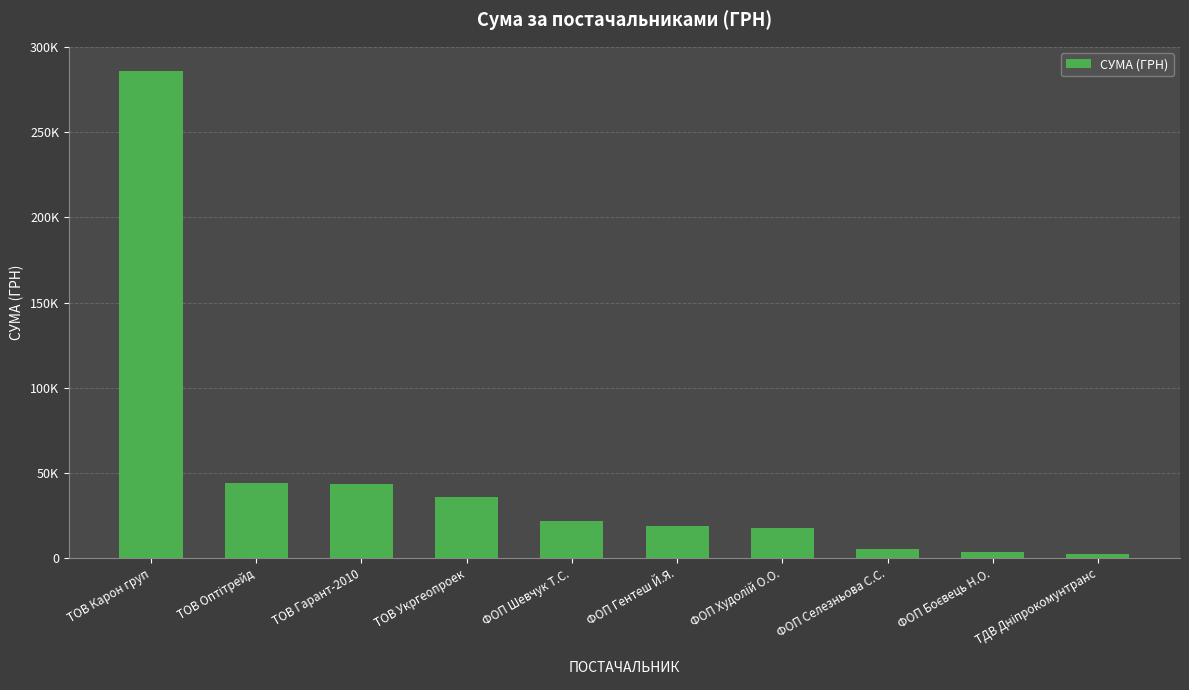

True or false: the data shows 18549.0 at ФОП Гентеш Й.Я..

True